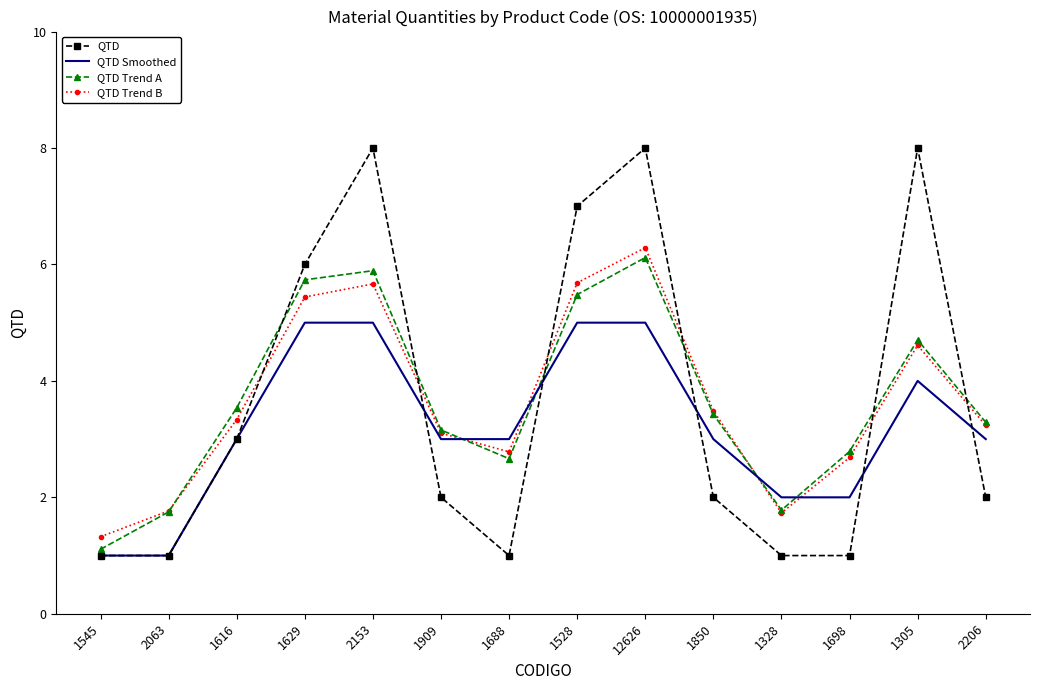

True or false: QTD Trend A has more than 1 points higher than both neighbors.

True